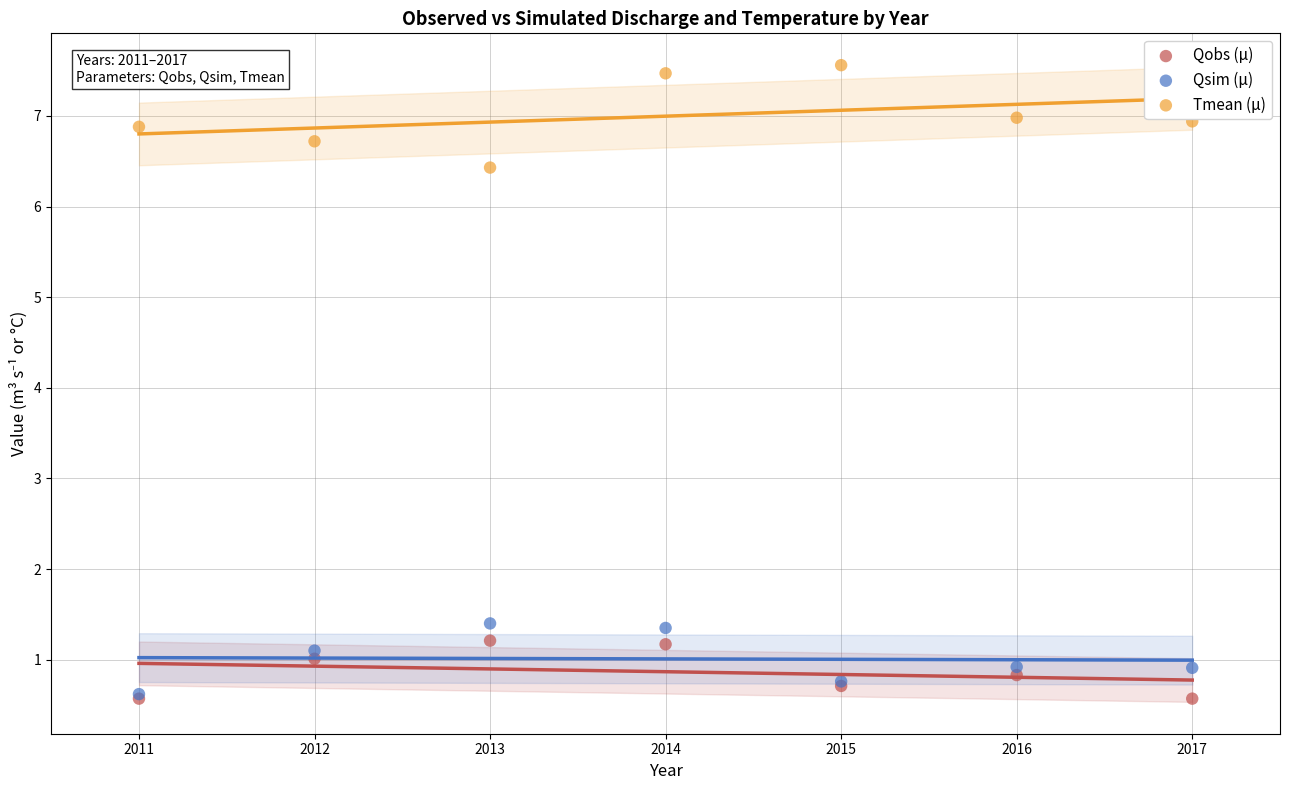

In the Tmean (μ) series, what Y value is closest to 6?

6.4